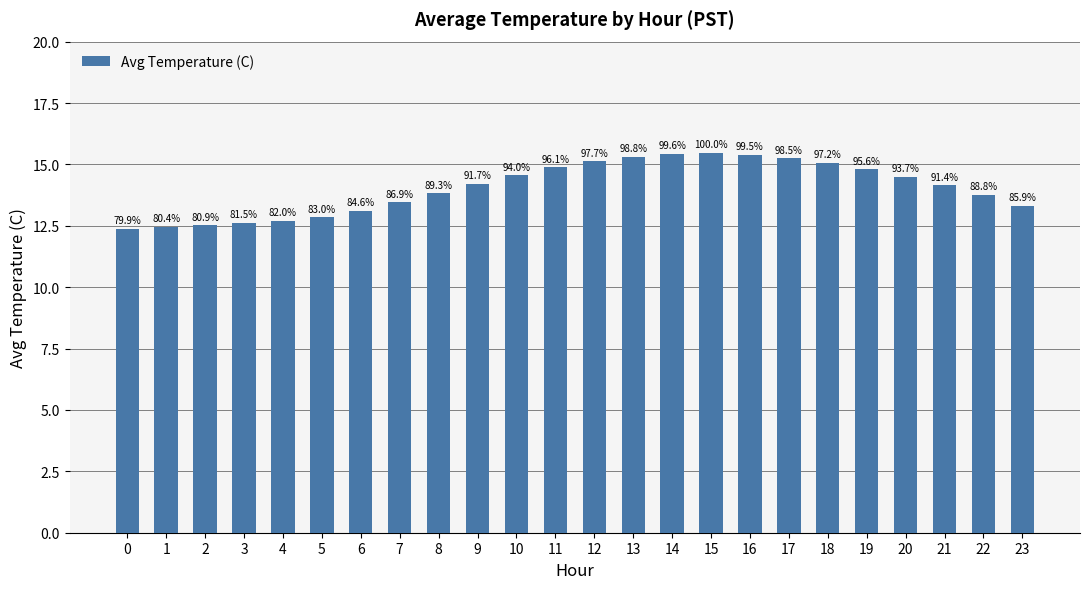

Rank the categories by value from lowest to highest.

0, 1, 2, 3, 4, 5, 6, 23, 7, 22, 8, 21, 9, 20, 10, 19, 11, 18, 12, 17, 13, 16, 14, 15